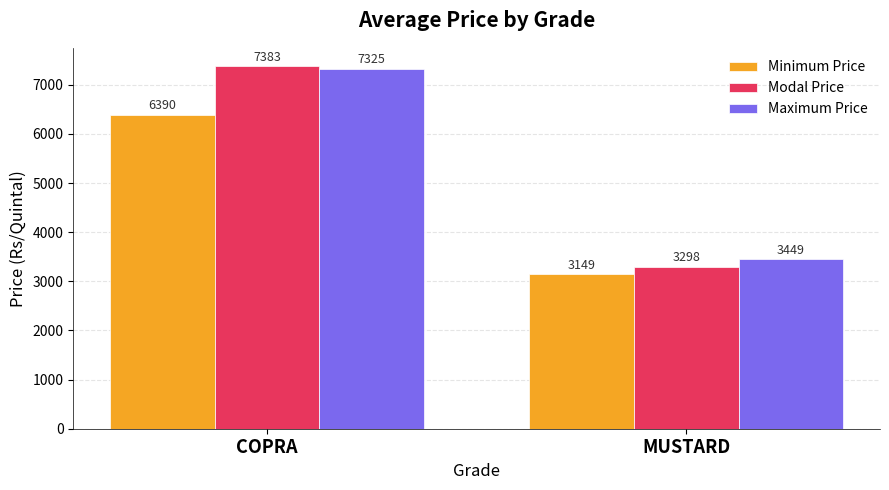

What is the label of the 1st bar from the left?

COPRA